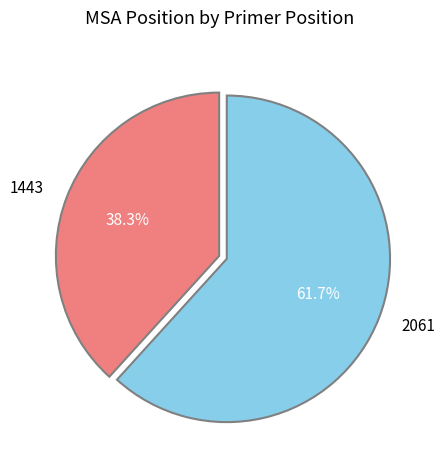

How many slices are in this pie chart?

2